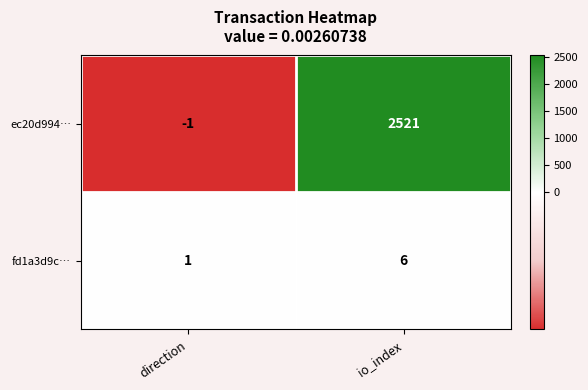

Is it true that fd1a3d9c… equals 1 at direction?

True